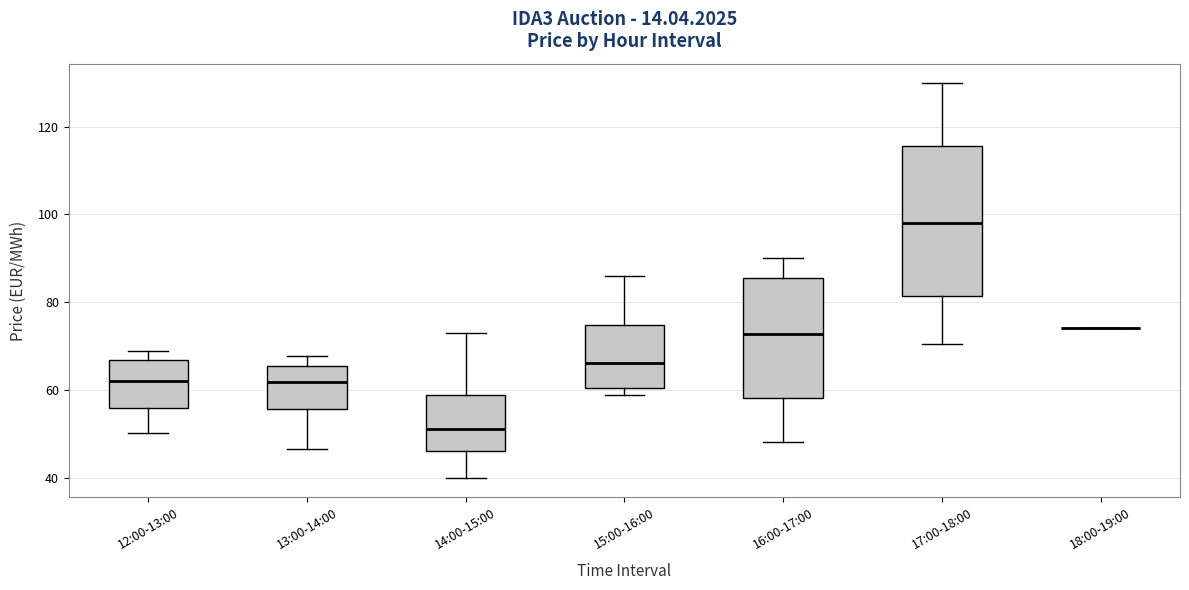

Reading left to right, read every box against the y-axis: the position of its median line, the range the box covers, and the ends of its whiskers. The values are not printed on the chart, so give them approximately, as read against the axis.

12:00-13:00: median 62, box 56 to 66, whiskers 50 to 68
13:00-14:00: median 62, box 56 to 66, whiskers 46 to 68
14:00-15:00: median 52, box 46 to 58, whiskers 40 to 72
15:00-16:00: median 66, box 60 to 74, whiskers 58 to 86
16:00-17:00: median 72, box 58 to 86, whiskers 48 to 90
17:00-18:00: median 98, box 82 to 116, whiskers 70 to 130
18:00-19:00: box collapsed to a line at 74, whiskers 74 to 74